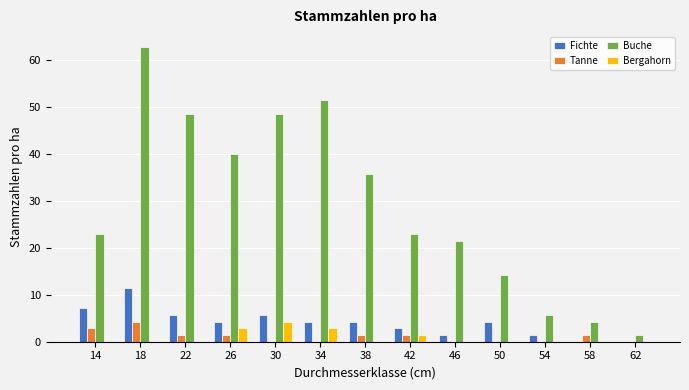

What is the maximum value shown in the chart?

62.9